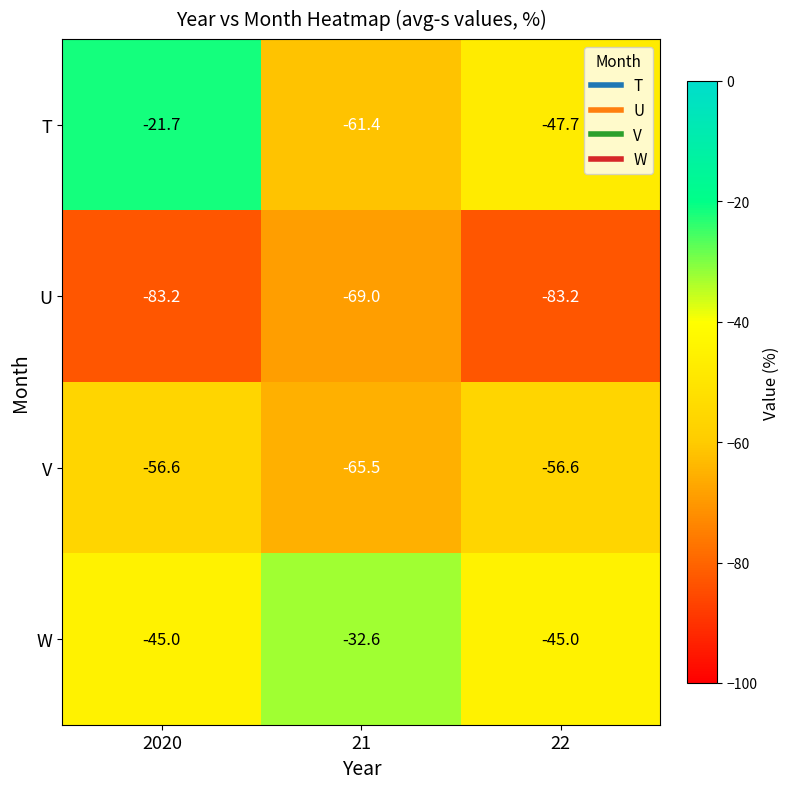

Which label corresponds to the largest value in the chart?

2020